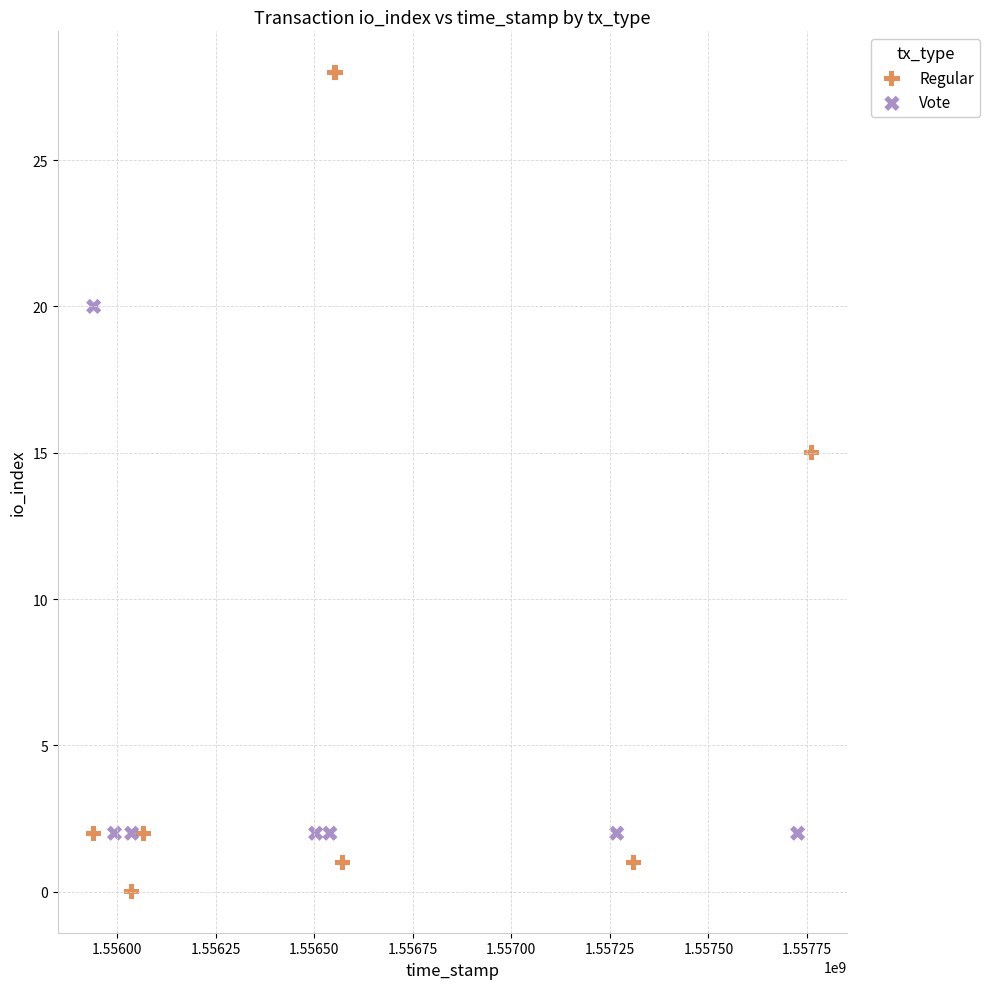

Which series contains the highest Y value?

Regular